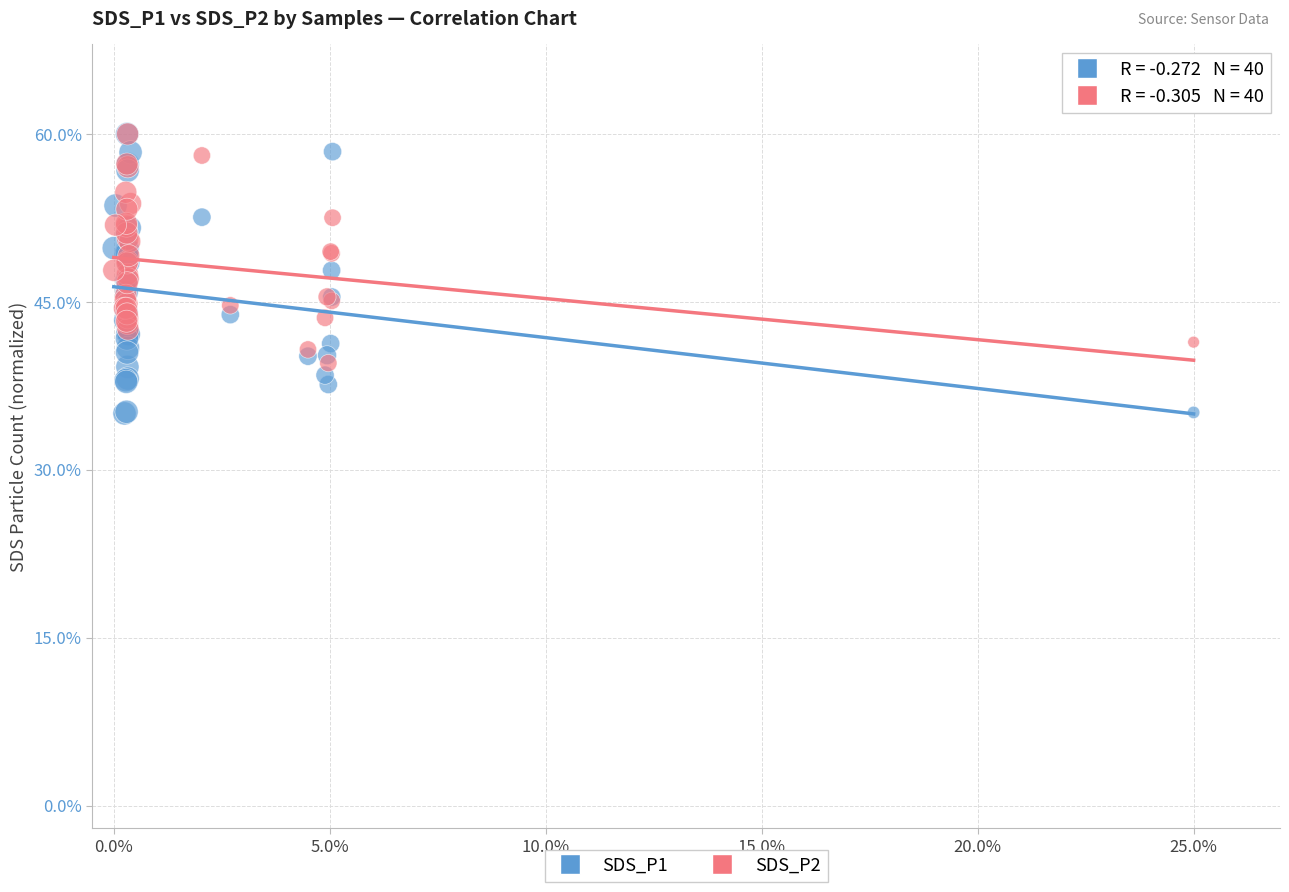

Which series contains the lowest Y value?

SDS_P1